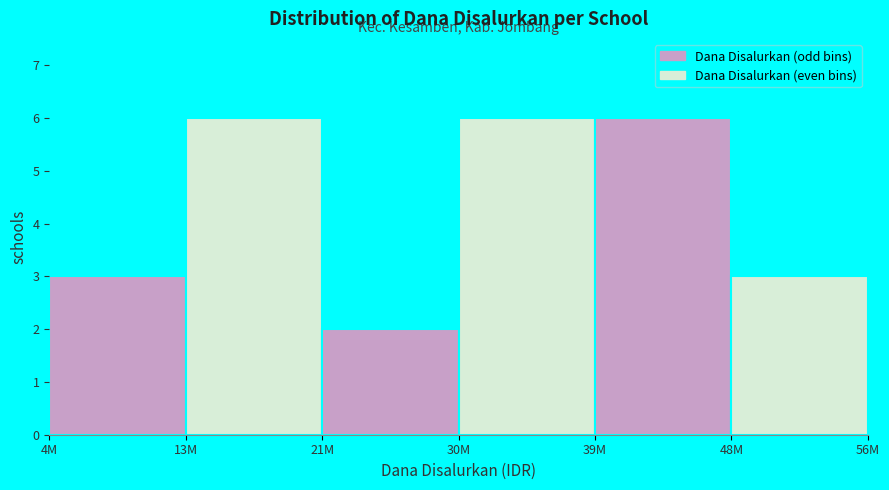

Reading left to right, what are all the values shown in this chart?

4M=3	13M=6	21M=2	30M=6	39M=6	48M=3